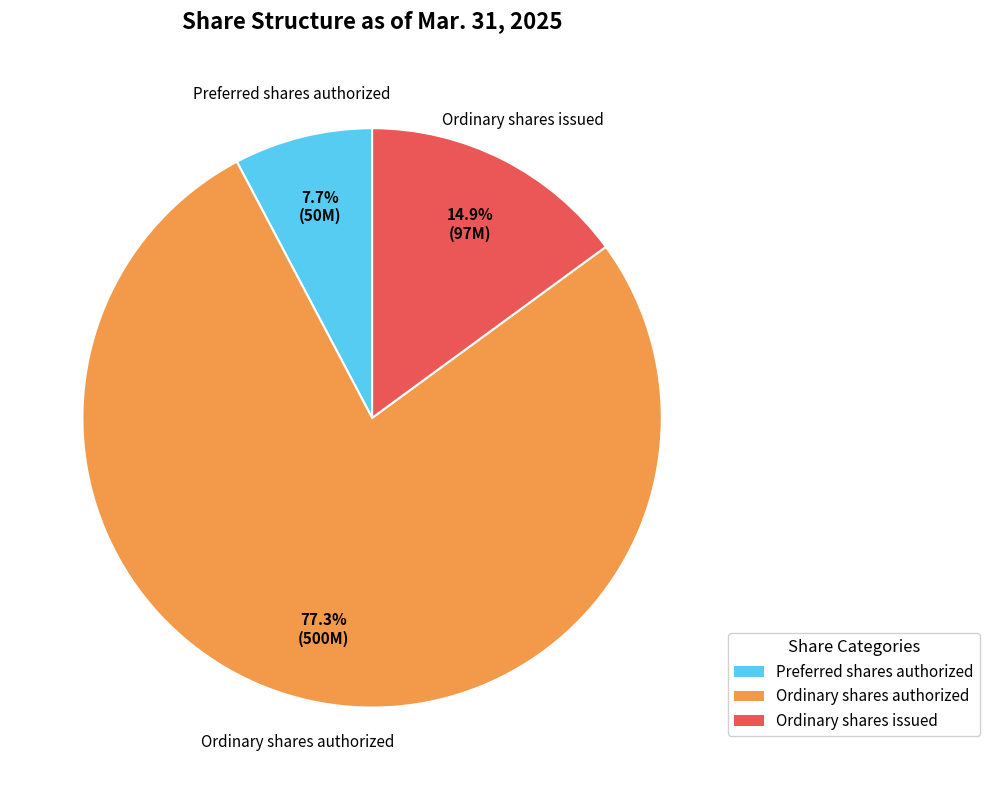

Does any single category account for the majority?

Yes